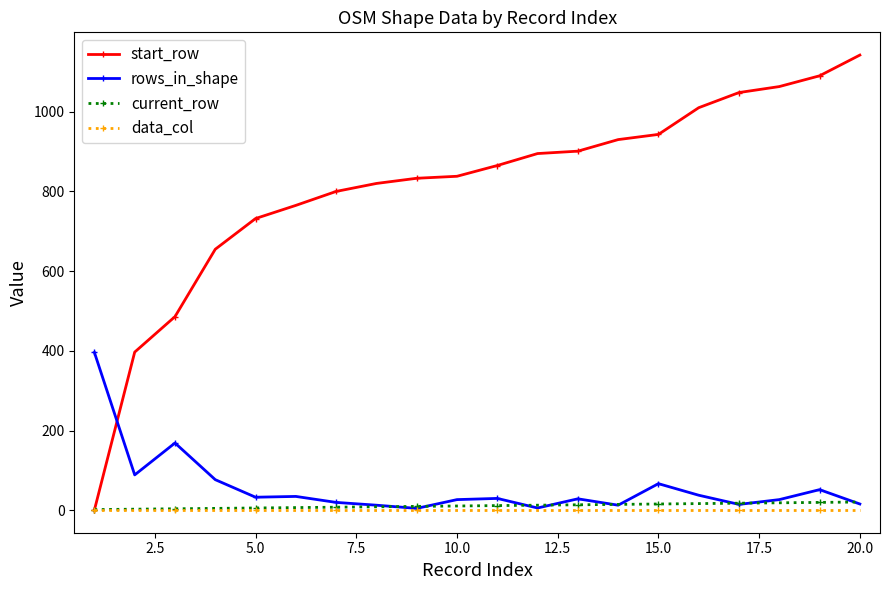

Which series has the largest total across all categories?

start_row